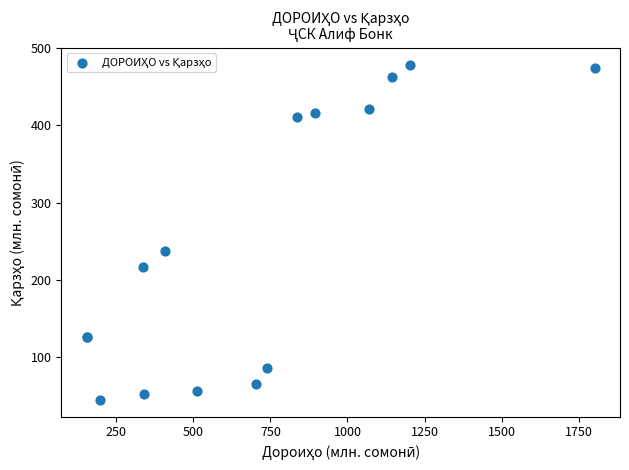

What Y value in the scatter plot is closest to 261?

237.8